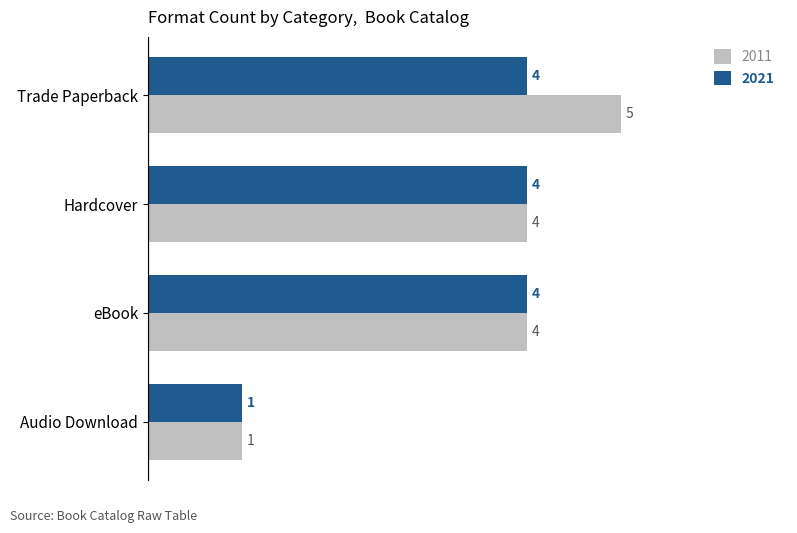

Which label corresponds to the smallest value in the chart?

Audio Download